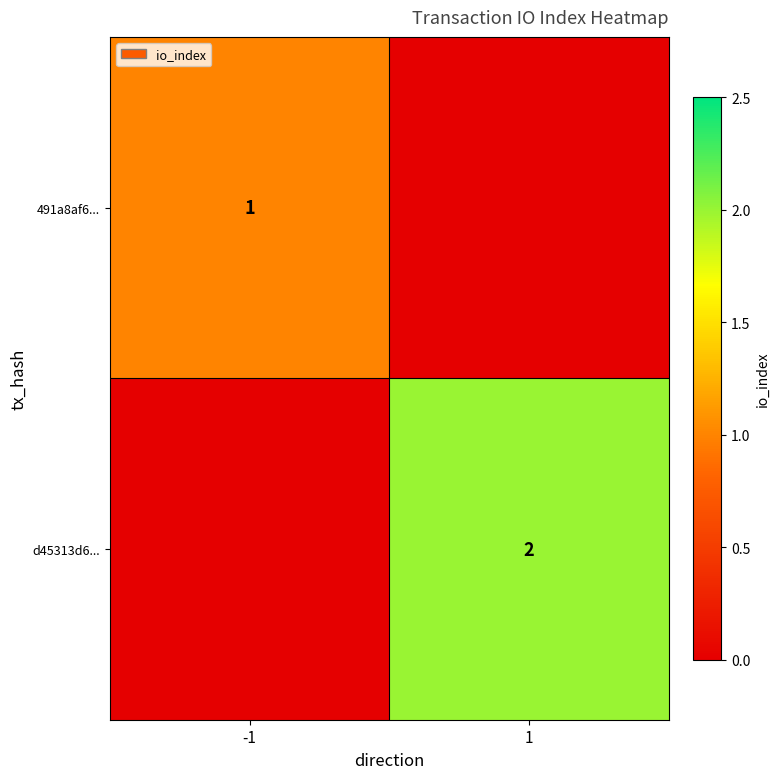

What is the spread (max minus min) of values at -1?

1